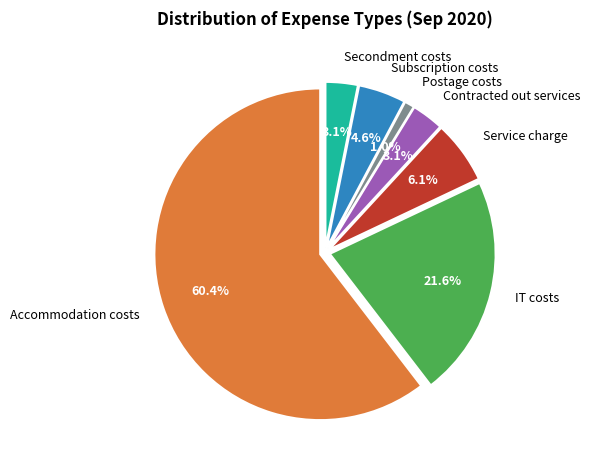

Does any single category account for the majority?

Yes